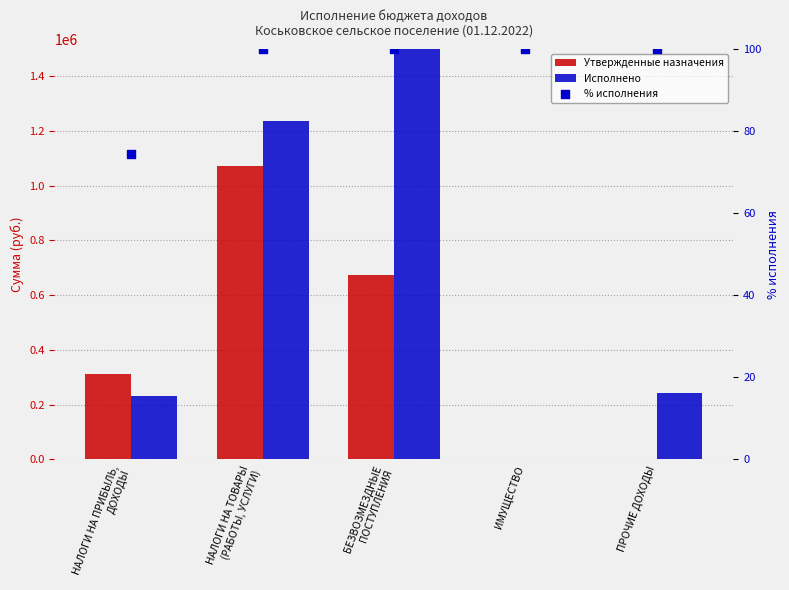

At how many categories does at least one series exceed 2556417?

1